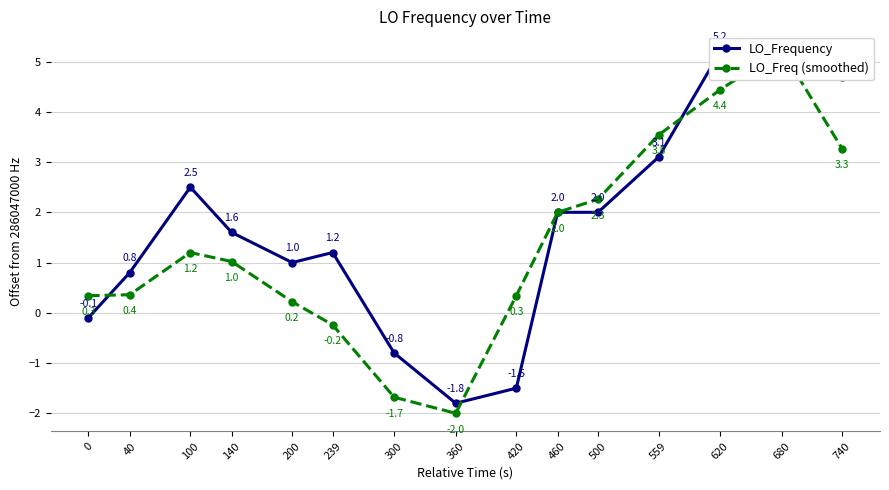

How many interior local valleys does the LO_Frequency series have?

2